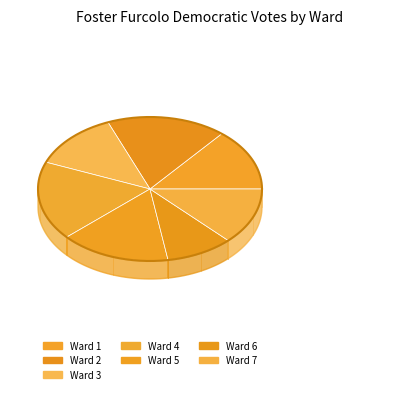

Is there any slice that represents more than half of the pie?

No